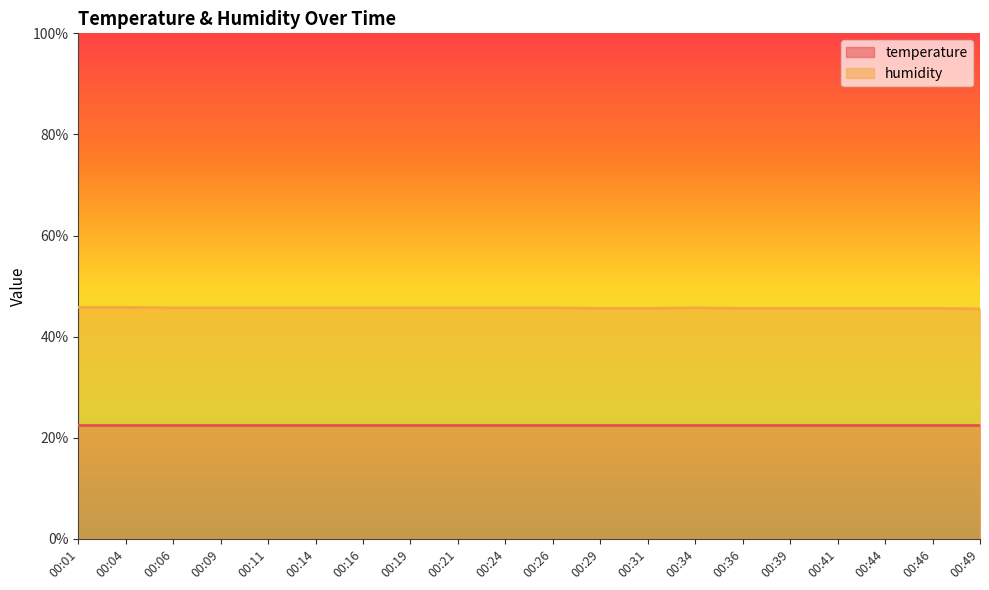

How many values are between 45 and 46?

20